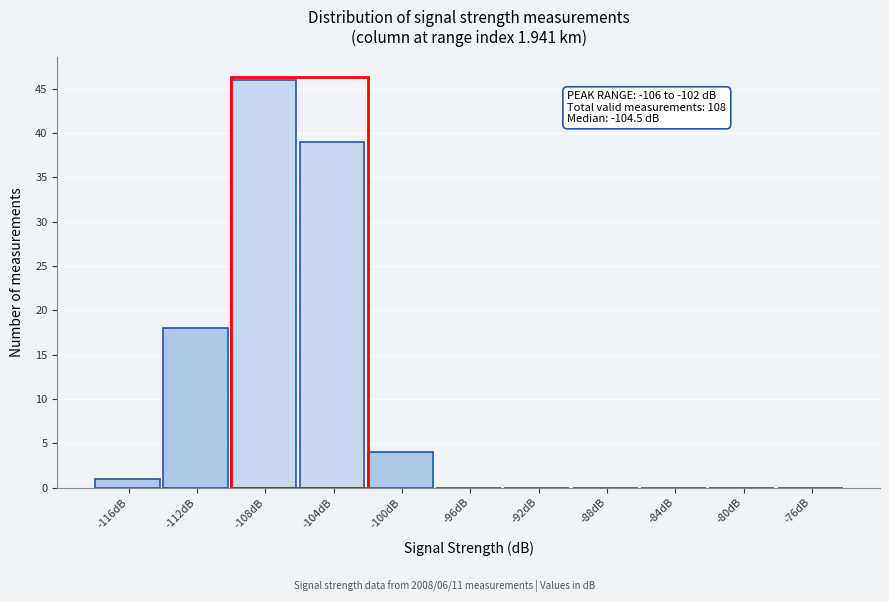

Reading left to right, transcribe all the data shown in this chart.

-116dB=1	-112dB=18	-108dB=46	-104dB=39	-100dB=4	-96dB=0	-92dB=0	-88dB=0	-84dB=0	-80dB=0	-76dB=0